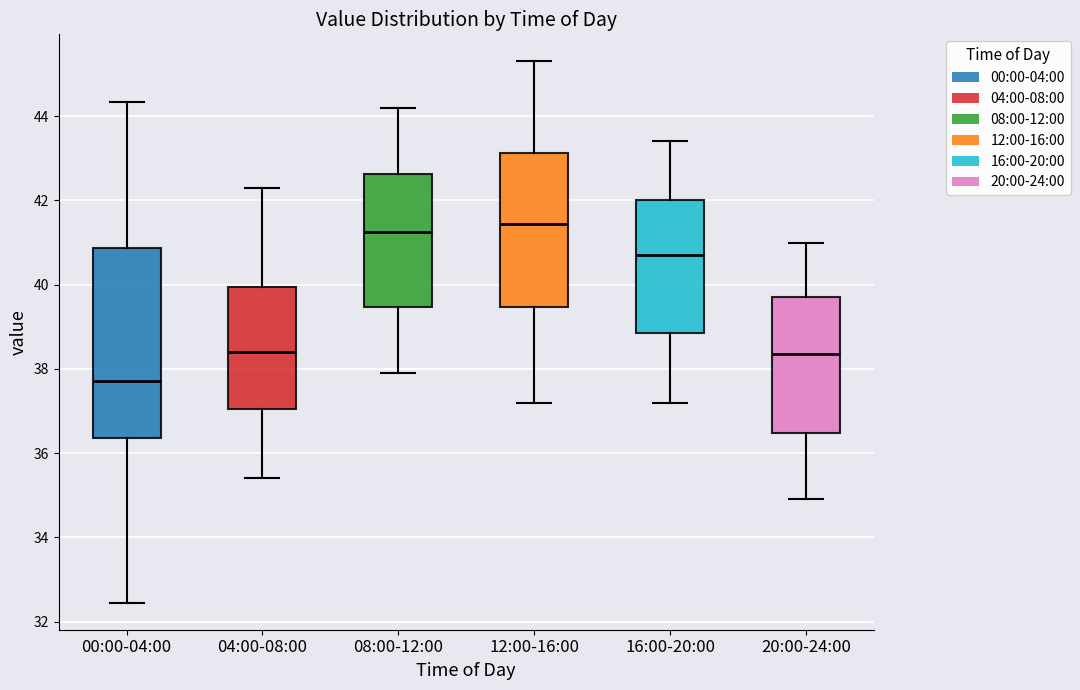

Reading left to right, read every box against the y-axis: the position of its median line, the range the box covers, and the ends of its whiskers. The values are not printed on the chart, so give them approximately, as read against the axis.

00:00-04:00: median 37.8, box 36.4 to 40.8, whiskers 32.4 to 44.4
04:00-08:00: median 38.4, box 37.0 to 40.0, whiskers 35.4 to 42.4
08:00-12:00: median 41.2, box 39.4 to 42.6, whiskers 38.0 to 44.2
12:00-16:00: median 41.4, box 39.4 to 43.2, whiskers 37.2 to 45.4
16:00-20:00: median 40.8, box 38.8 to 42.0, whiskers 37.2 to 43.4
20:00-24:00: median 38.4, box 36.4 to 39.8, whiskers 35.0 to 41.0